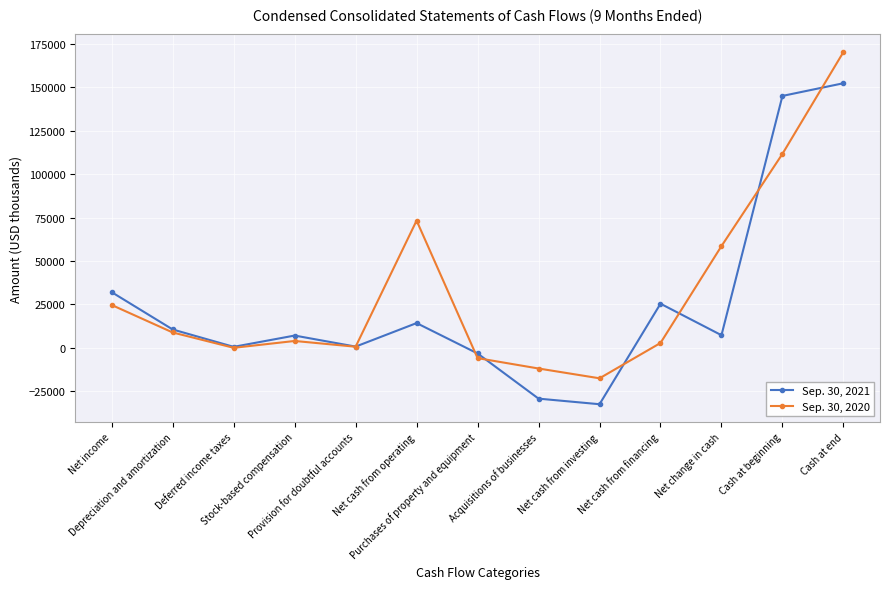

How many lines are shown in the chart?

2